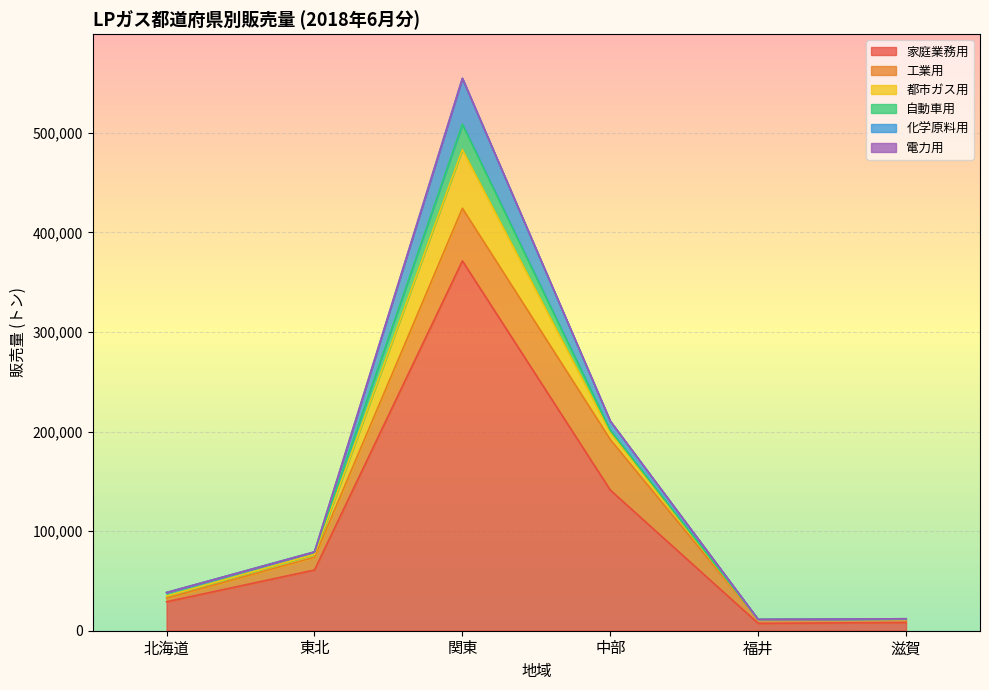

What is the difference between the highest and lowest values at 東北?

60976